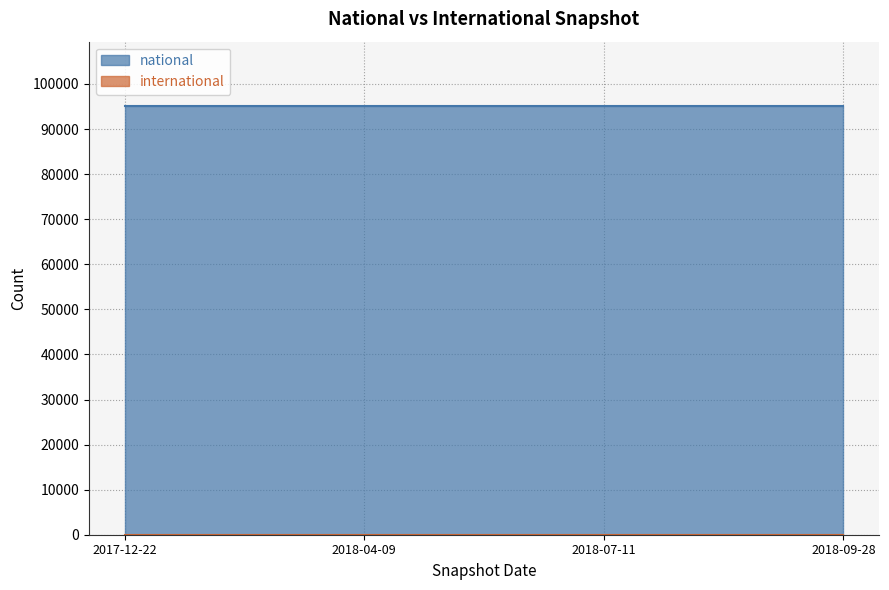

Rank the series at 2018-09-28 from highest to lowest value.

national, international